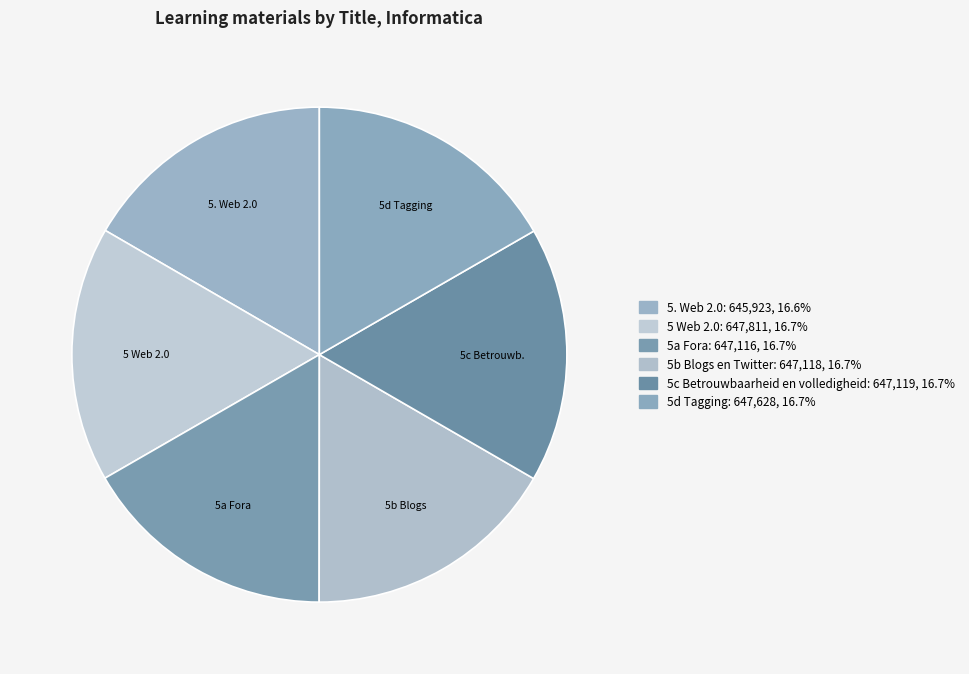

Count the number of slices in the pie.

6